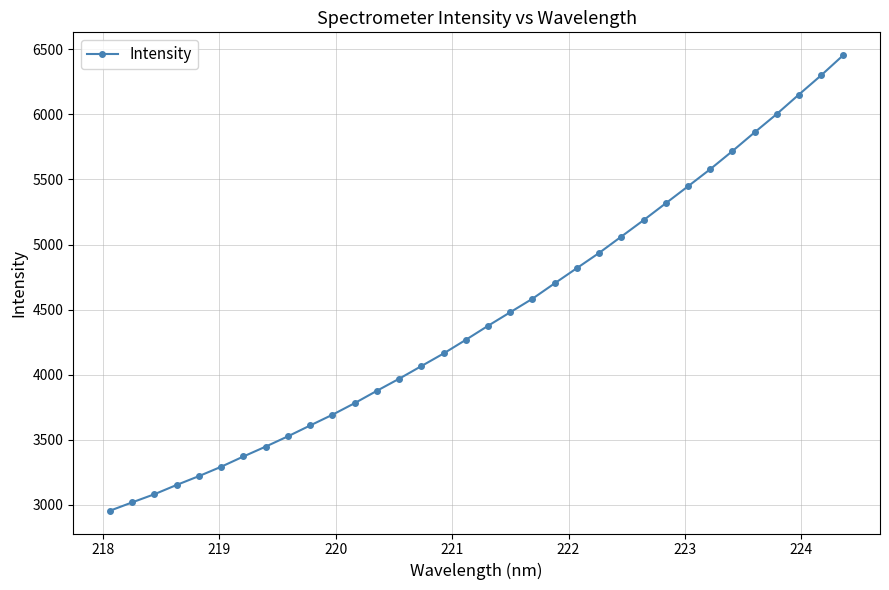

What is the maximum value shown in the chart?

6455.3